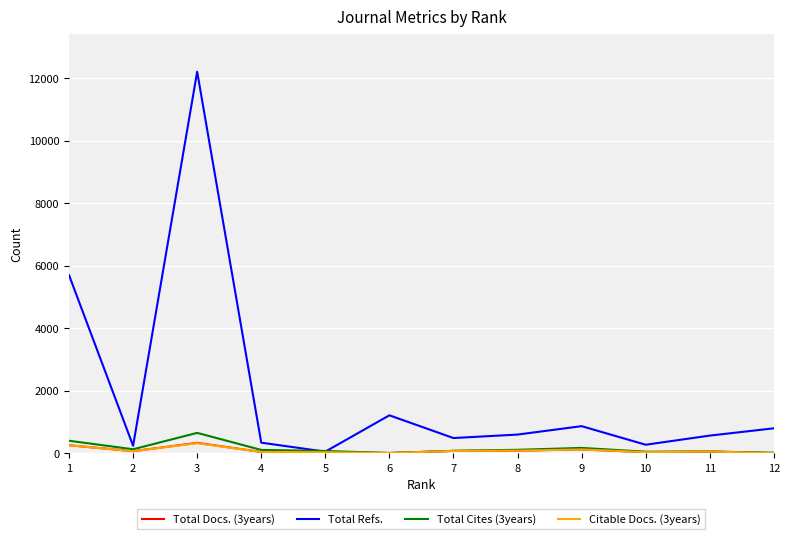

Which series has the largest range (max minus min)?

Total Refs.